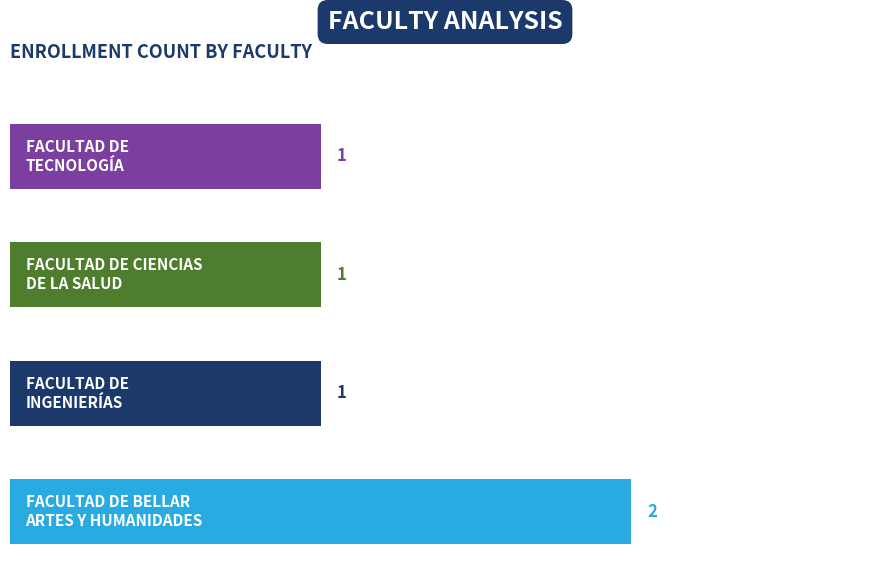

What is the sum of all values?

5